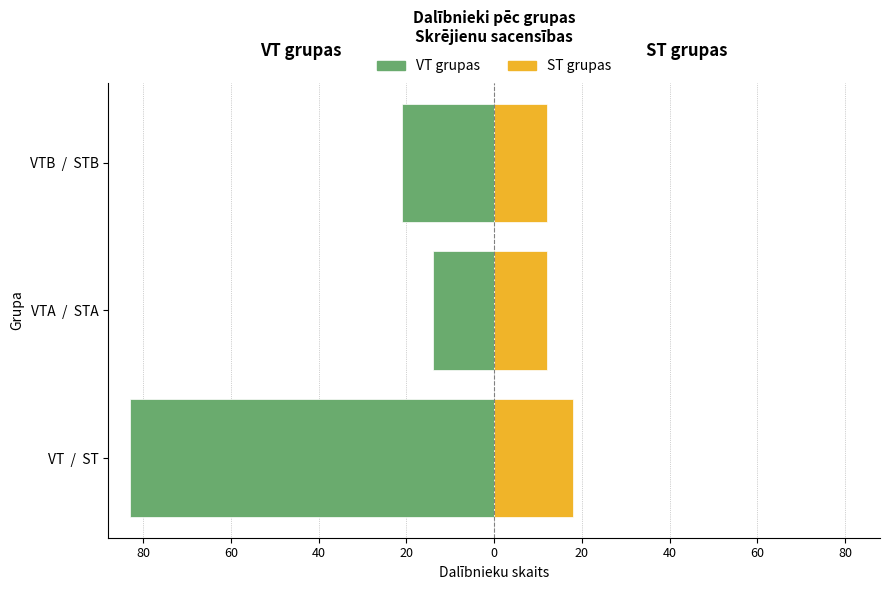

Between VTA / STA and VTB / STB, which is larger?

VTA / STA